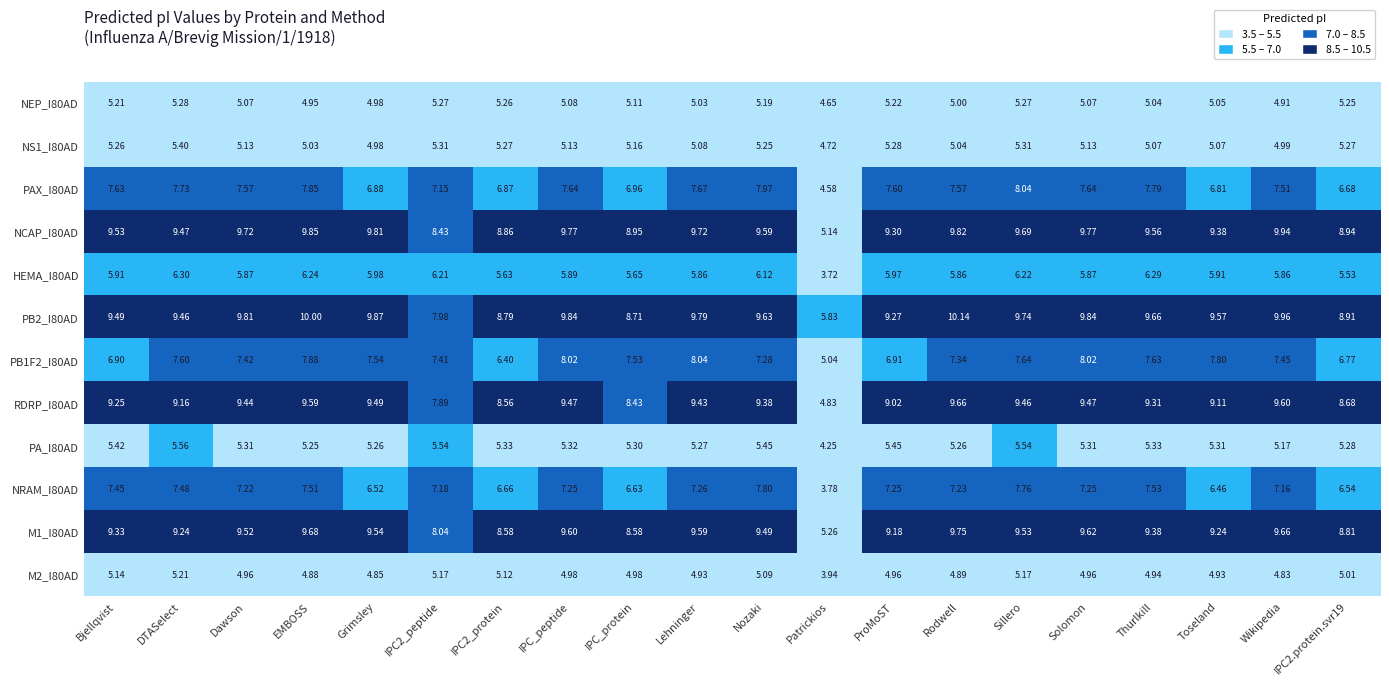

At which category is the sum across all series the highest?

Sillero